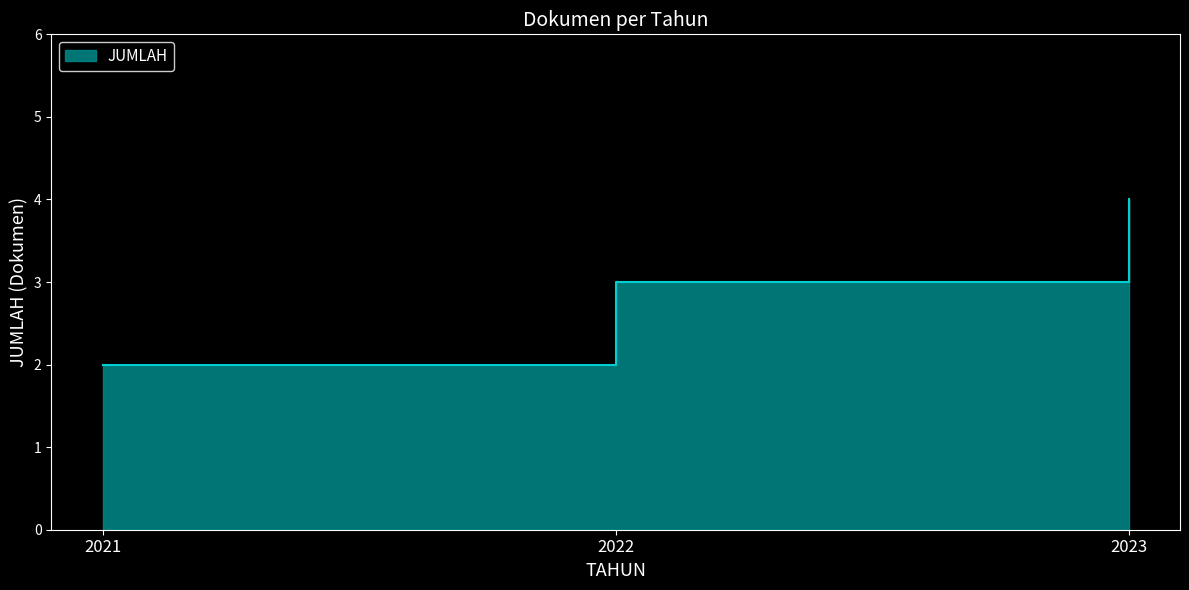

Reading left to right, what are all the values shown in this chart?

2021=2	2022=3	2023=4